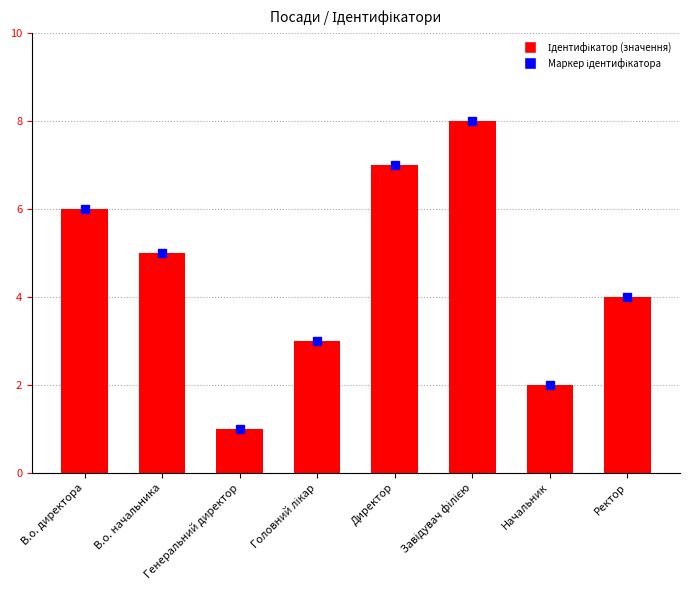

How many values are between 3 and 7?

5